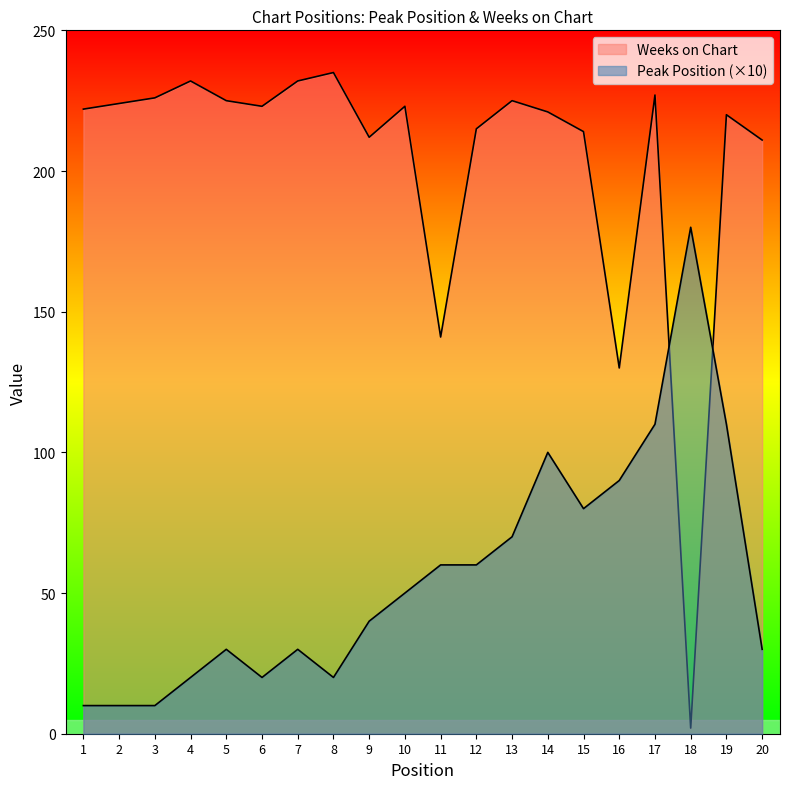

True or false: Peak Position and Weeks on Chart intersect in this chart.

True